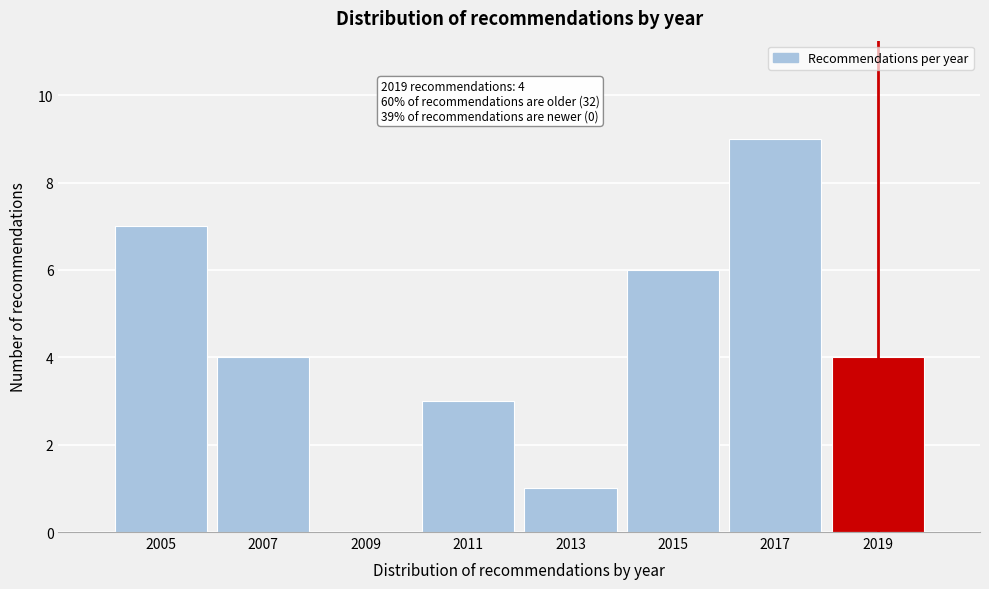

Reading right to left, what are all the values shown in this chart?

2019=4	2017=9	2015=6	2013=1	2011=3	2009=0	2007=4	2005=7